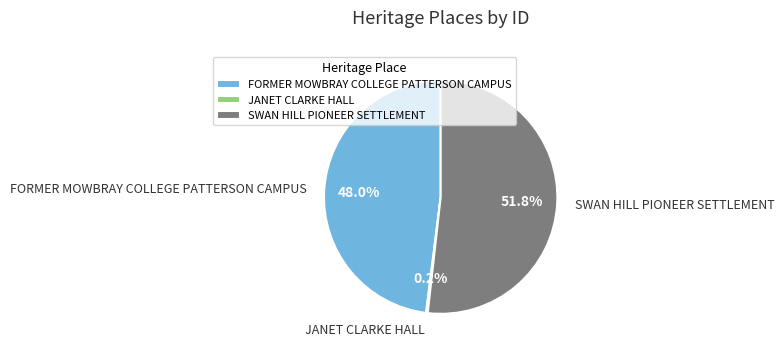

Which category has the biggest portion of the pie?

SWAN HILL PIONEER SETTLEMENT